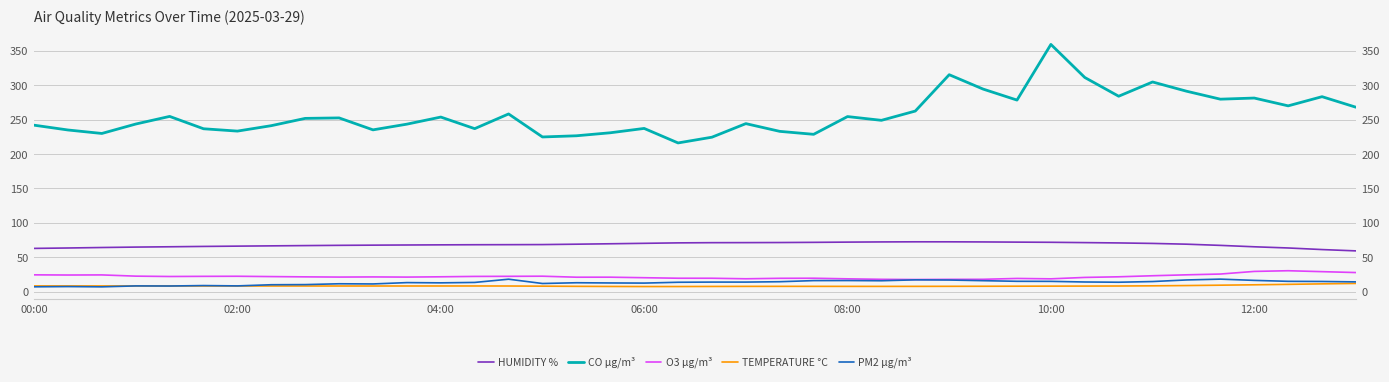

What is the difference between the maximum and minimum values in the HUMIDITY % series?

13.2